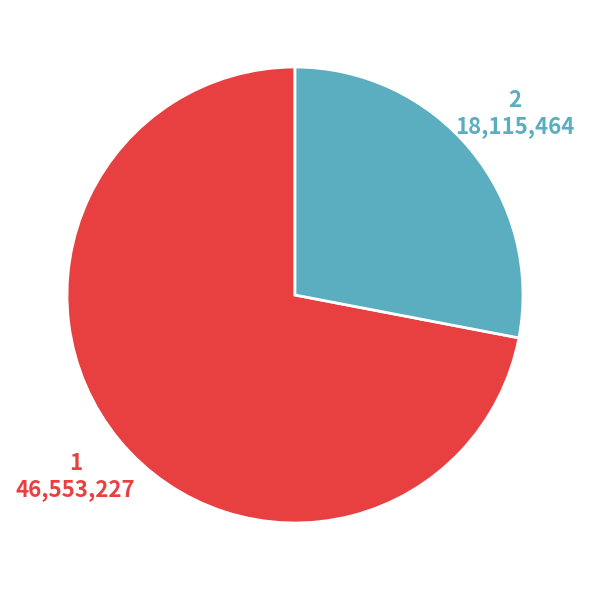

Count the number of slices in the pie.

2